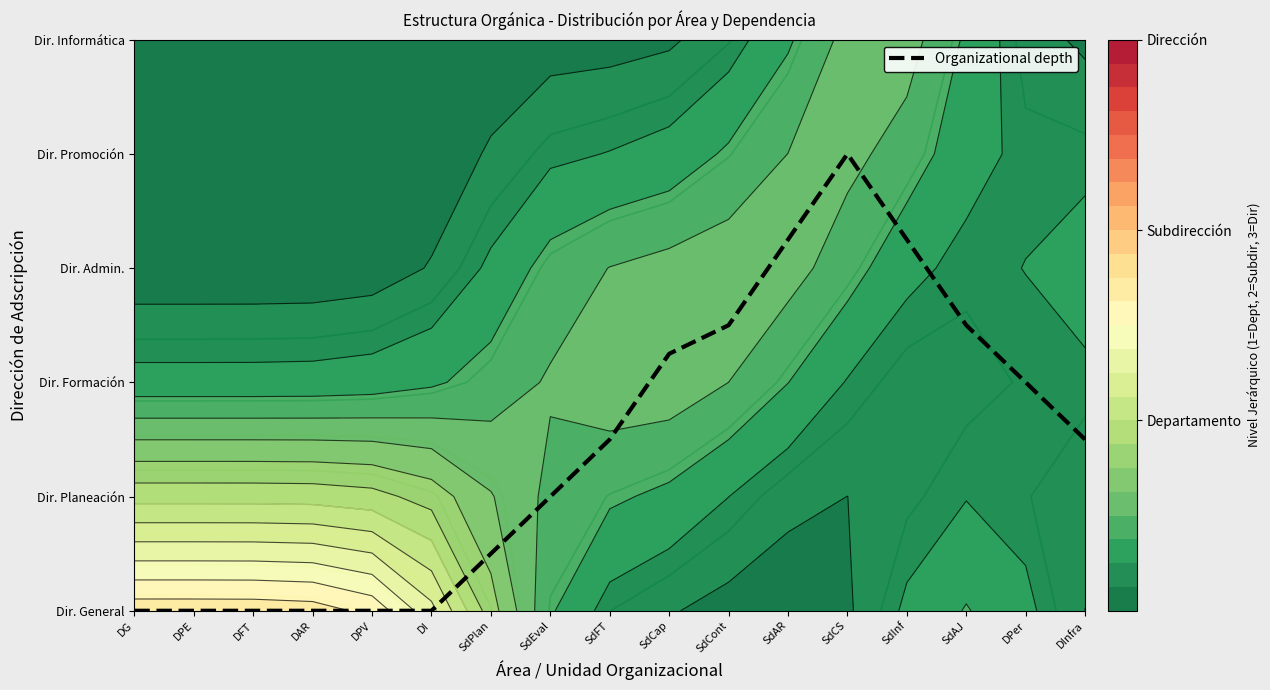

The value at DPer is 2.0. True or false?

True